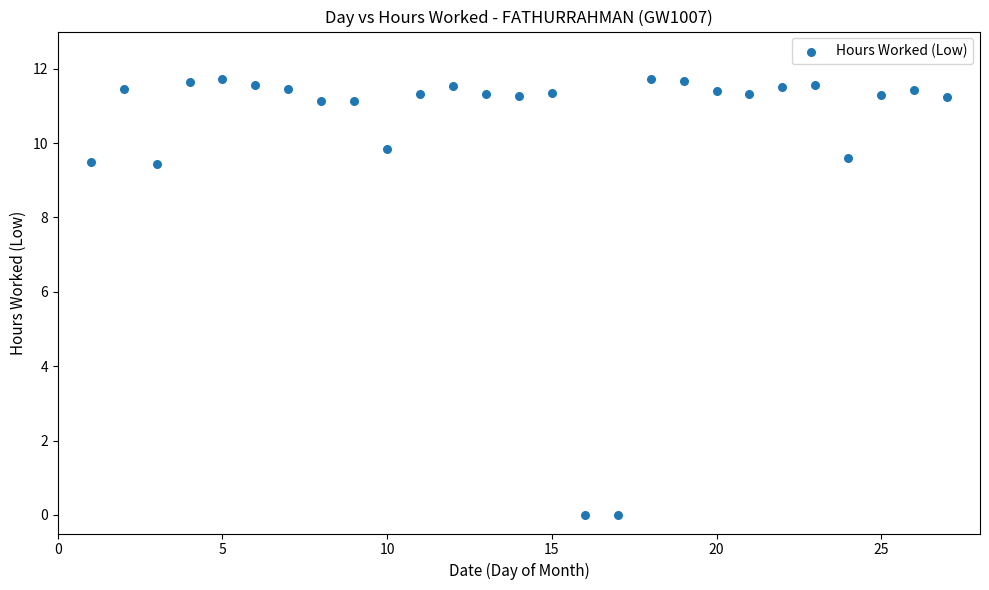

What is the range of X values (max minus min)?

26.0